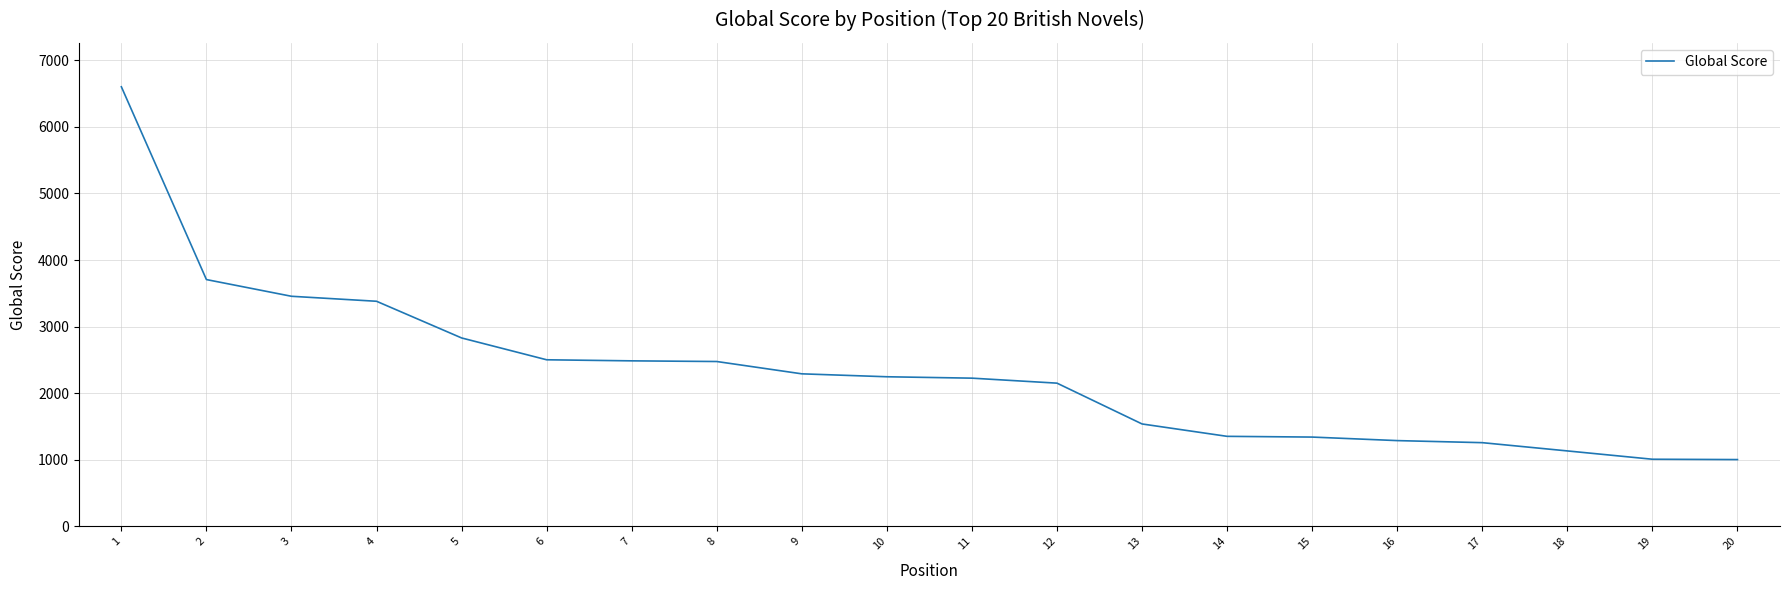

What is the change in value from 3 to 18?

-2323